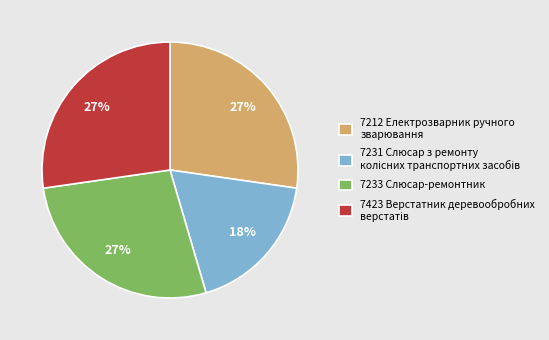

Is it true that 7233 Слюсар-ремонтник is 37% of the pie?

False